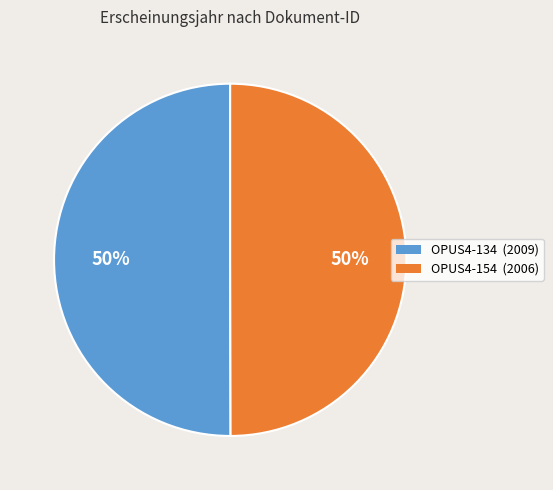

To the nearest percent, what is the average slice percentage?

50%